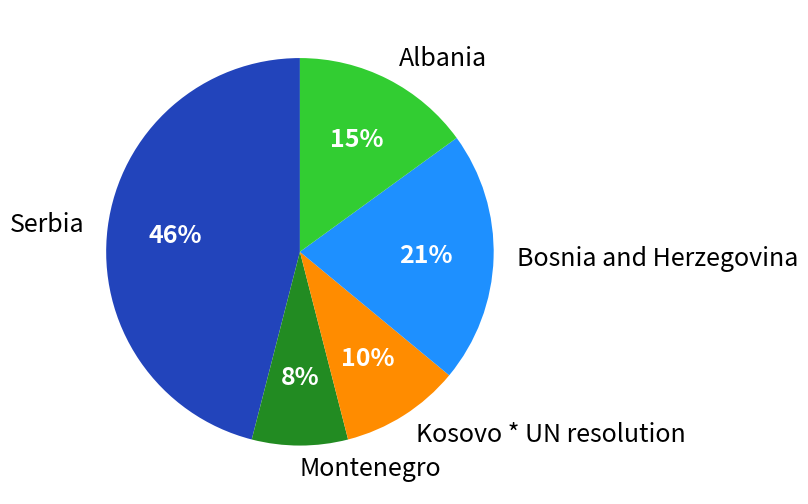

The Montenegro slice represents 2% of the pie. True or false?

False